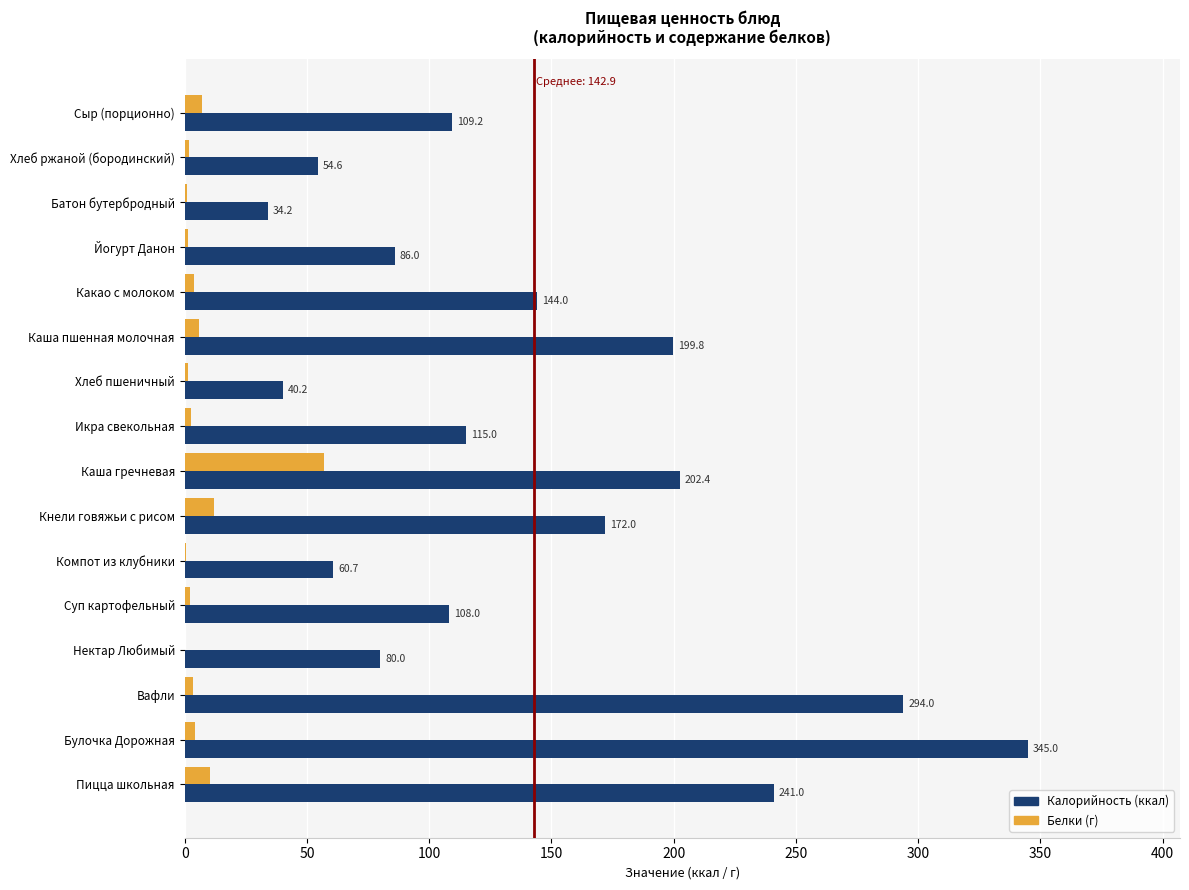

What is the total value across all series at Хлеб пшеничный?

41.6